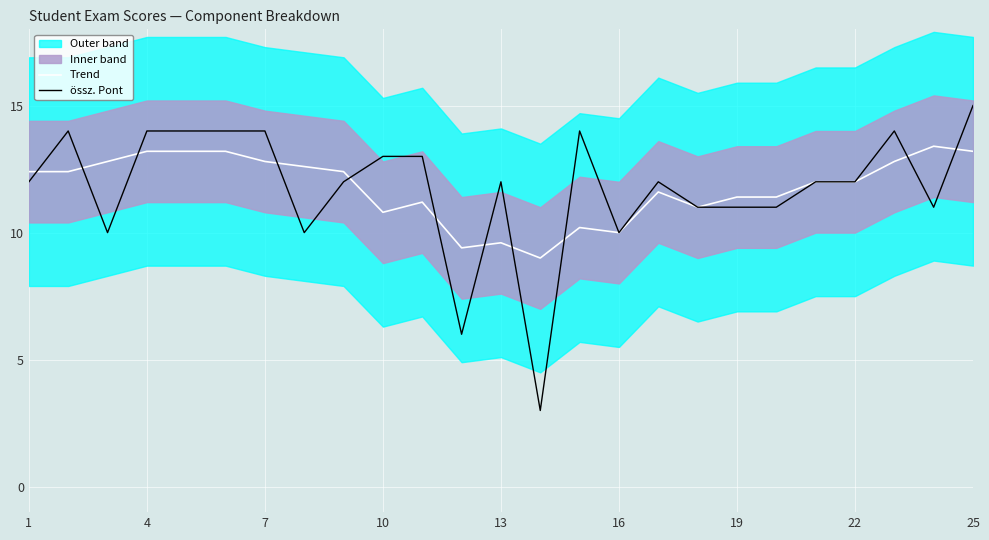

Which category has the highest value in the össz. Pont series?

25